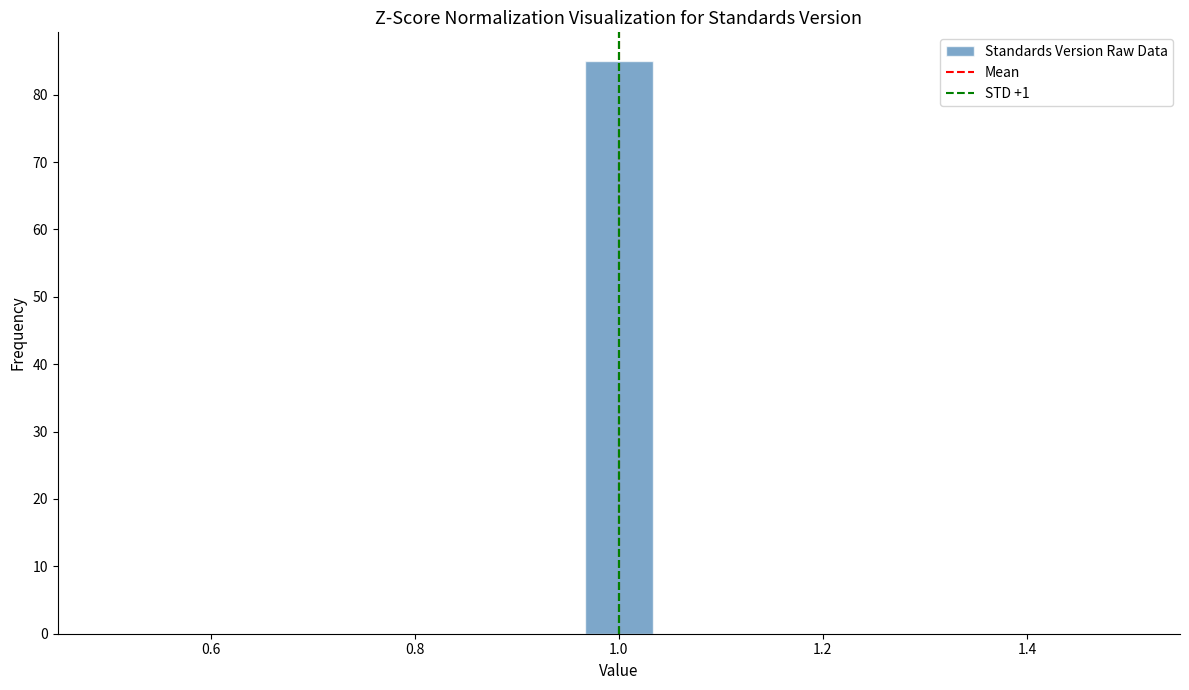

Read against the x-axis, roughly where is the centre of the tallest bar?

1.00